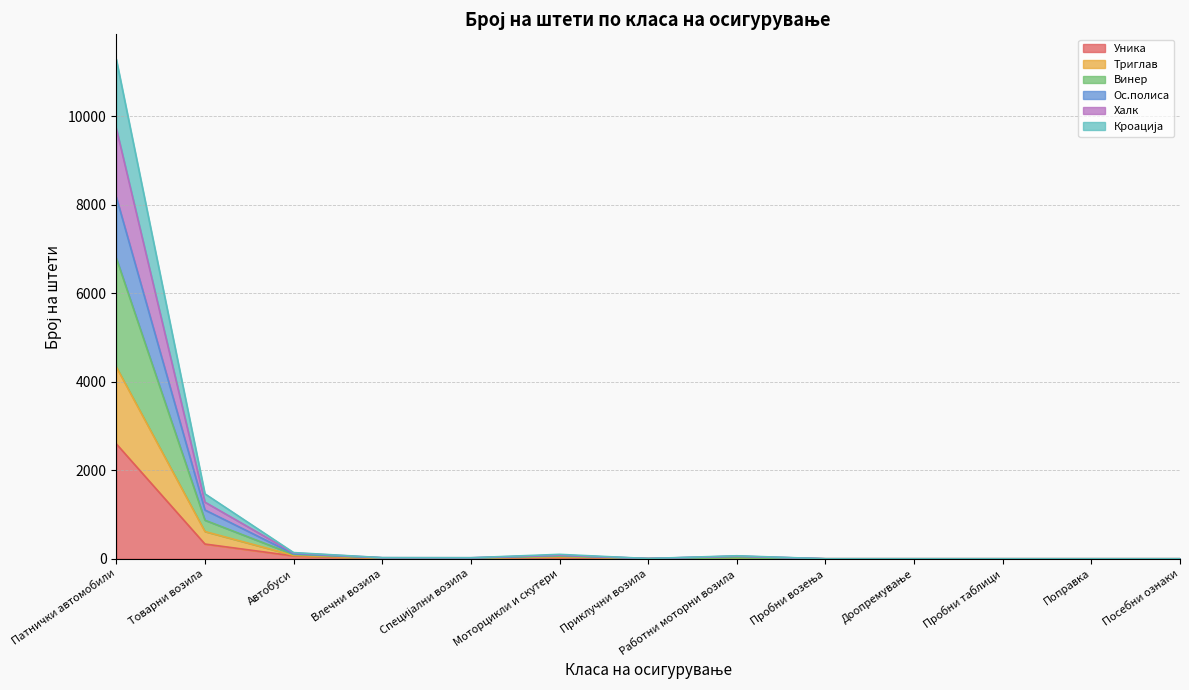

What value does the Уника series have at Патнички автомобили, to the nearest 10?

2600